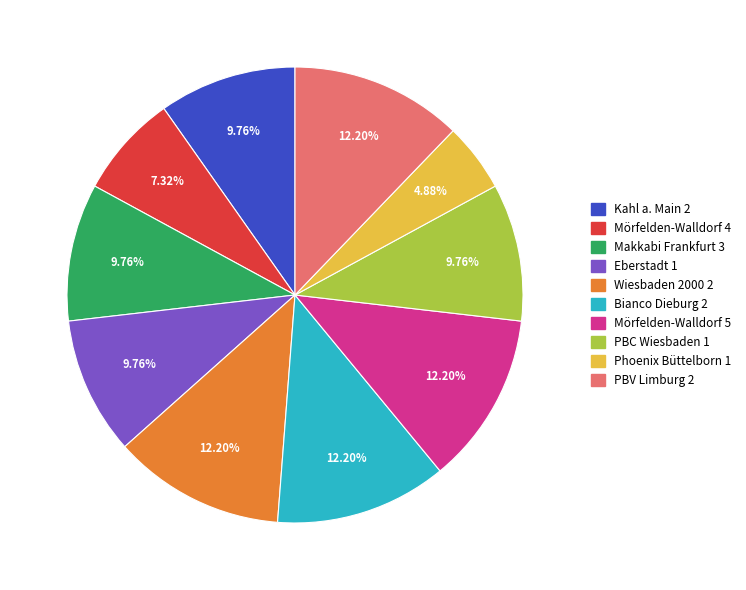

Which category has the smallest portion of the pie?

Phoenix Büttelborn 1